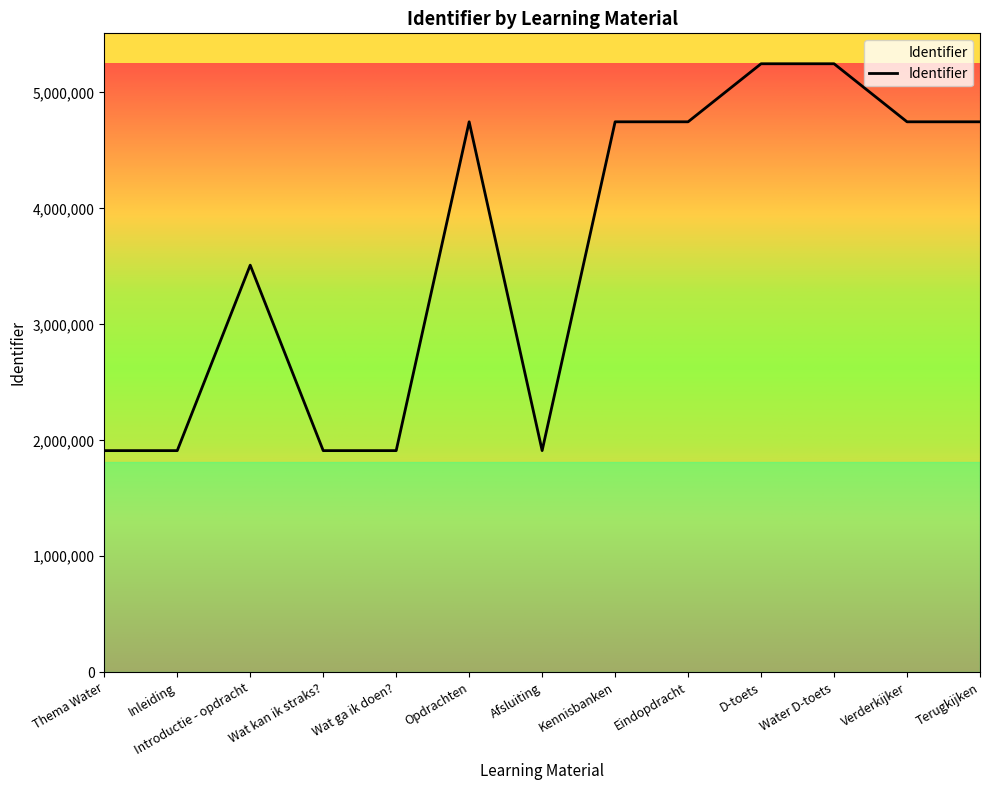

What is the difference between the values at D-toets and Afsluiting?

3336495